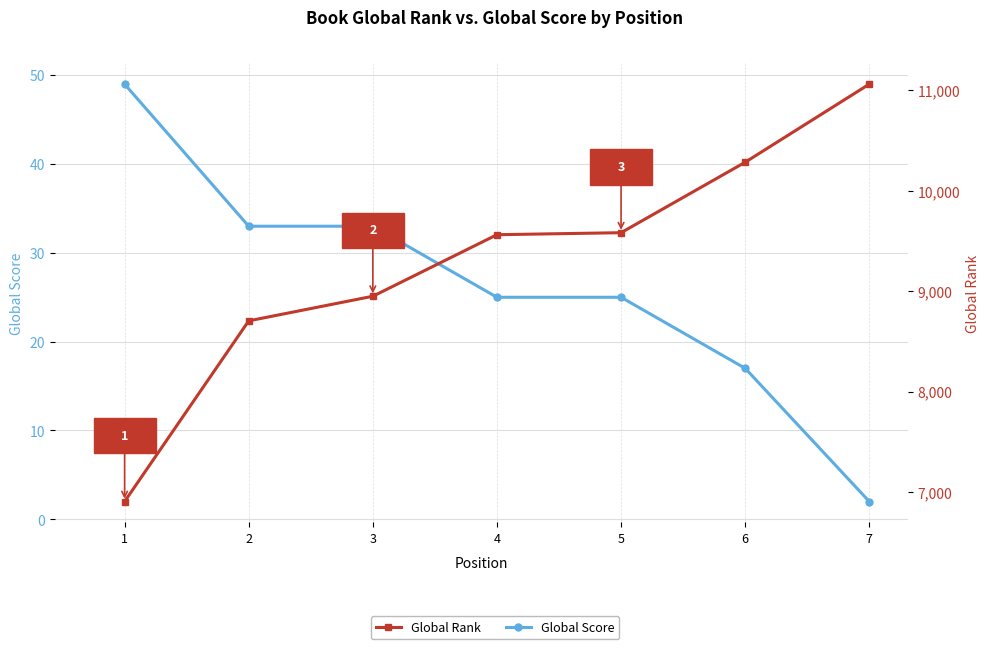

True or false: Global Rank and Global Score intersect in this chart.

False